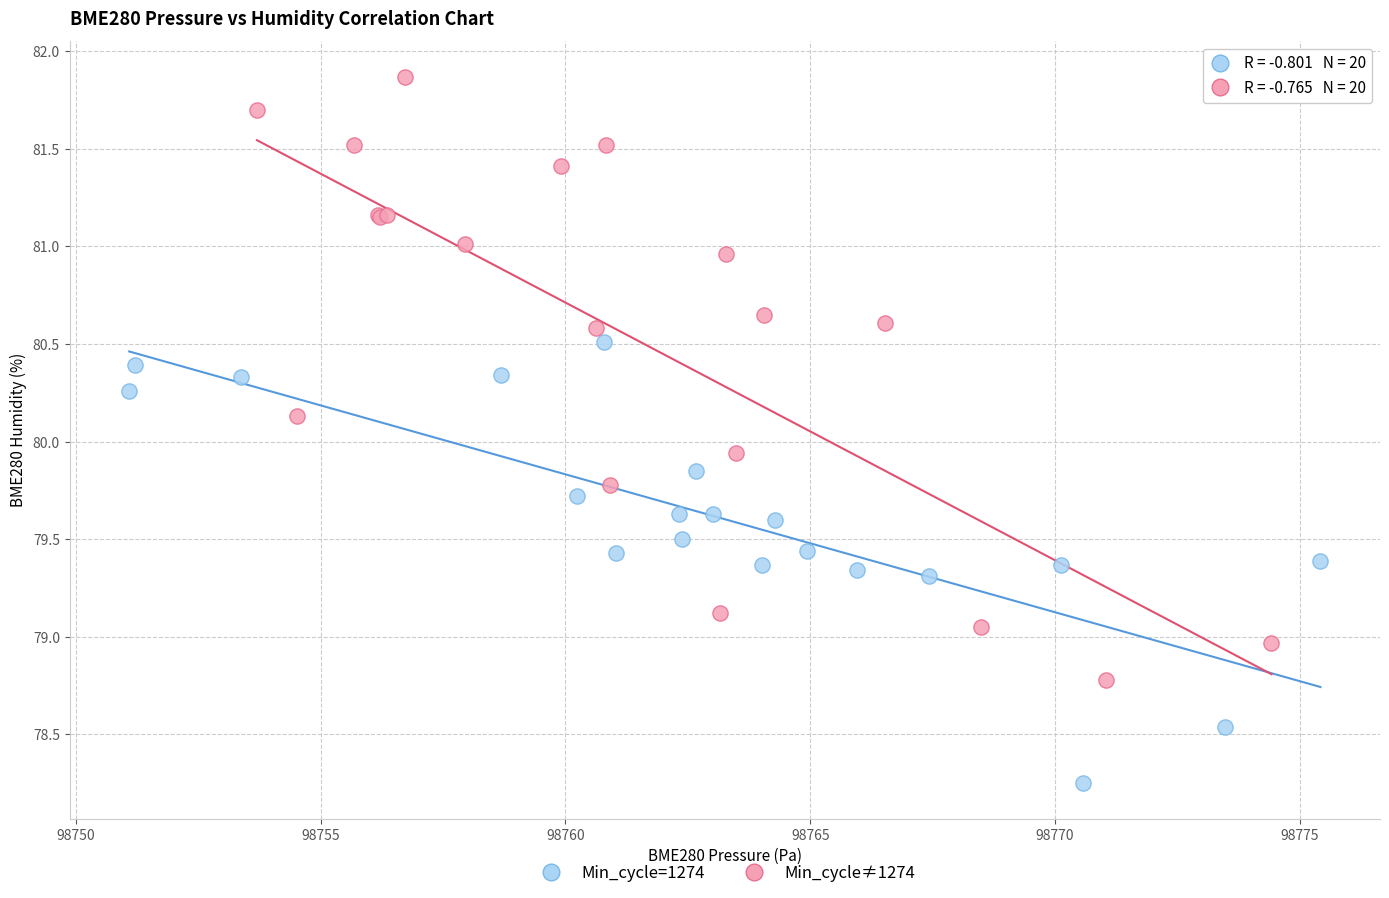

Which series reaches the maximum Y coordinate?

Min_cycle≠1274